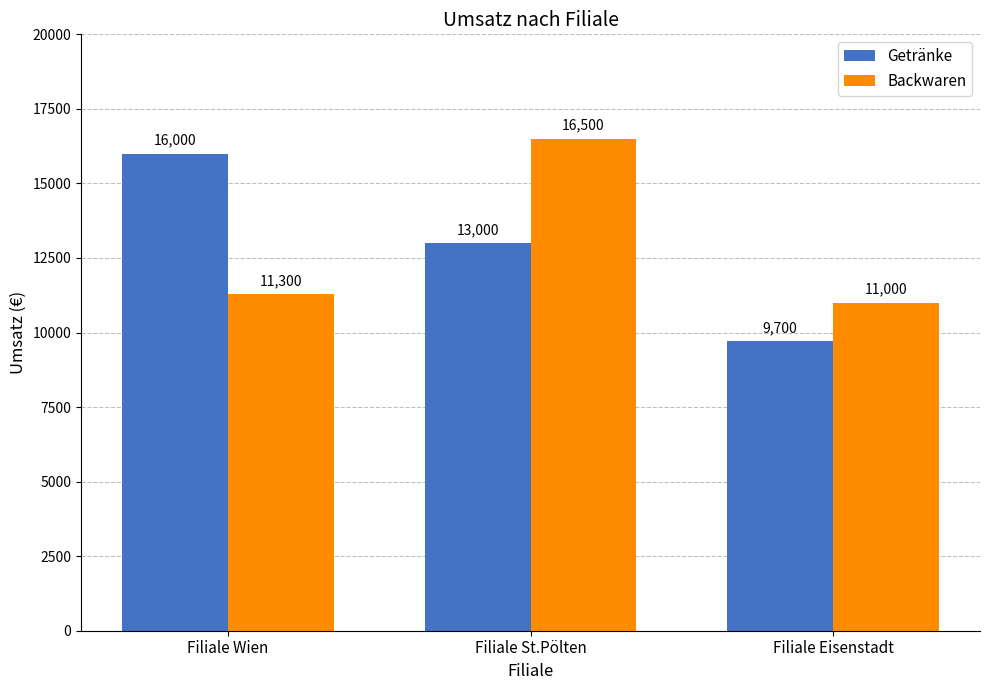

What is the total value across all series at Filiale Eisenstadt?

20700